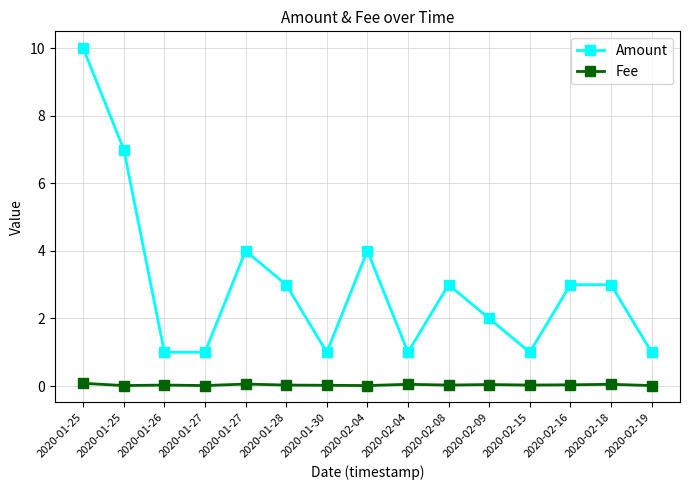

True or false: Fee and Amount intersect in this chart.

False